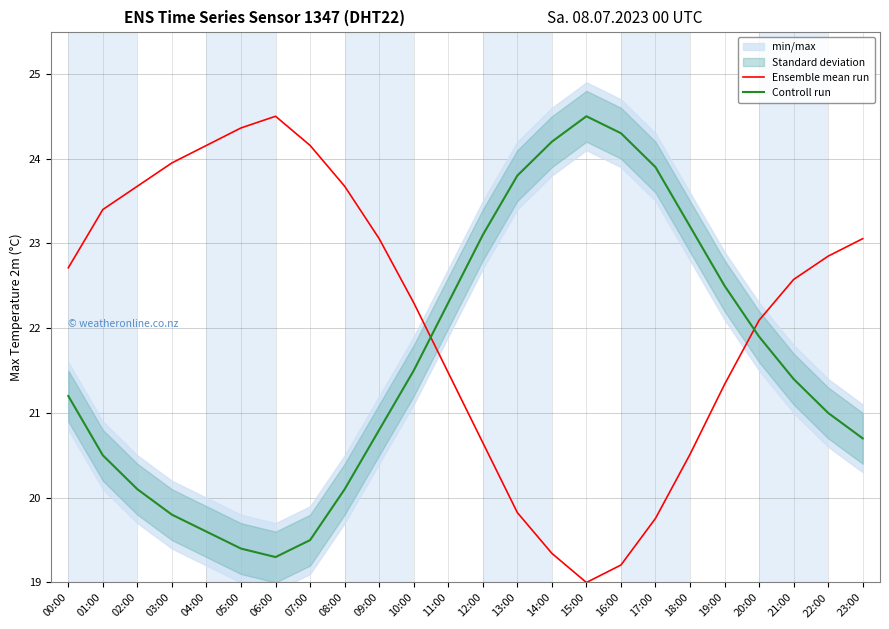

What is the difference between the highest and lowest values at 02:00?

3.6